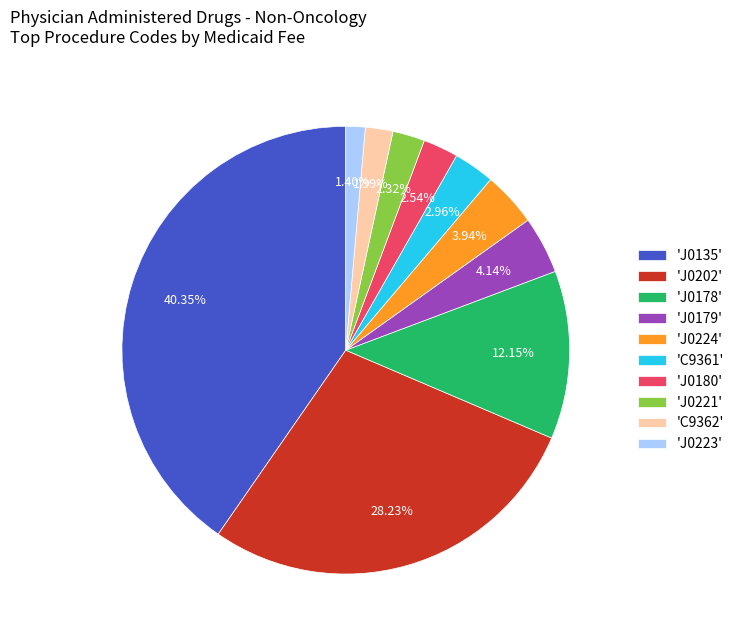

Between 'J0178' and 'J0179', which is larger?

'J0178'